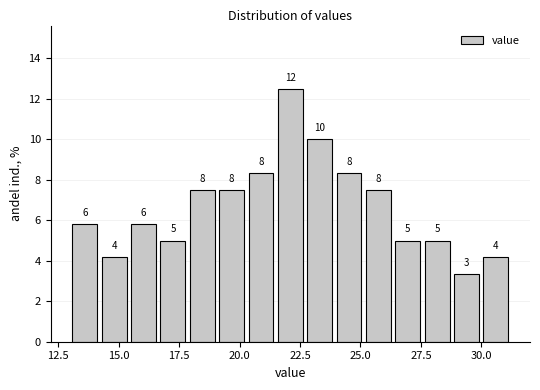

Read against the x-axis, roughly where is the centre of the tallest bar?

22.0